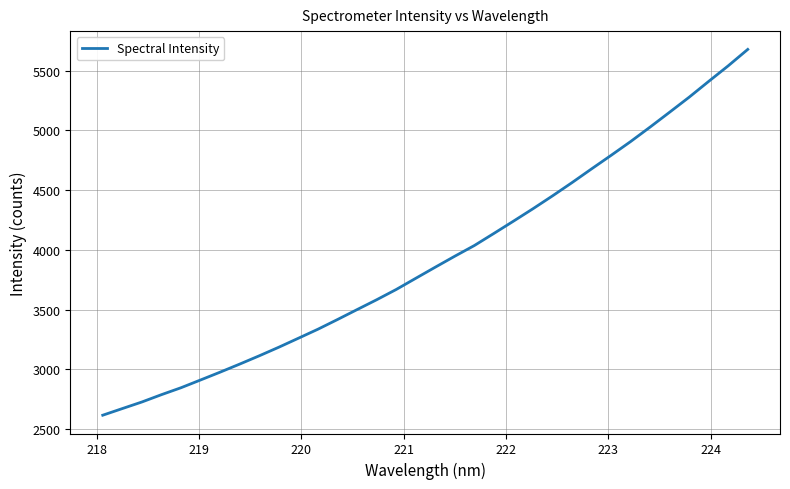

What is the difference between the maximum and minimum values?

3063.4